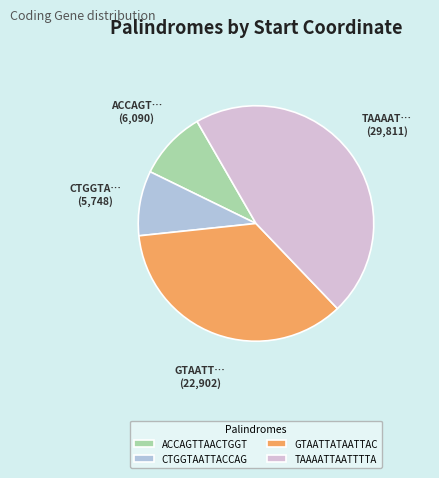

What is the largest slice in the pie chart?

TAAAATTAATTTTA